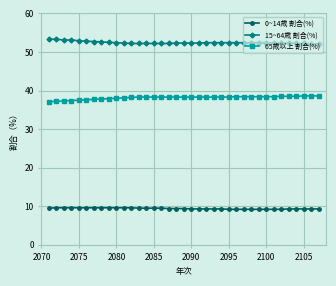

True or false: 15~64歳 割合(%) and 65歳以上 割合(%) cross at least once.

False